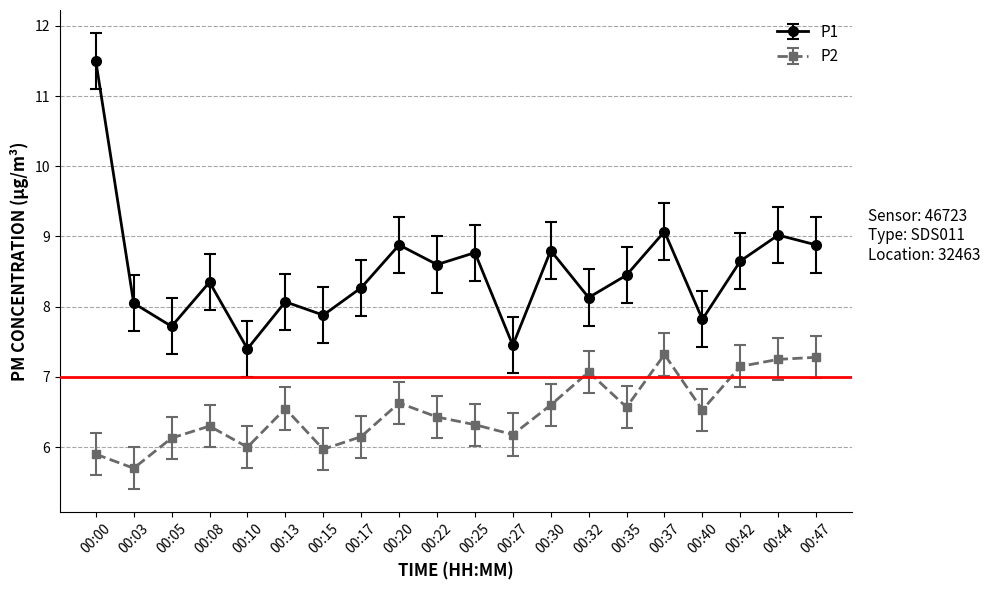

How many data points does each series have?

20